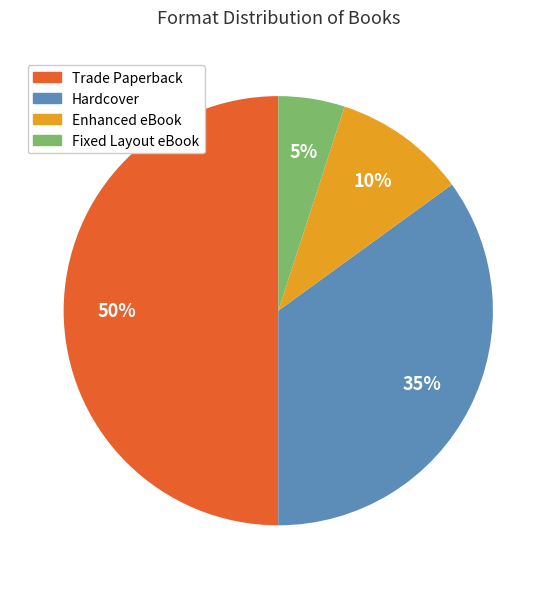

To the nearest percent, what portion does Hardcover represent?

35%